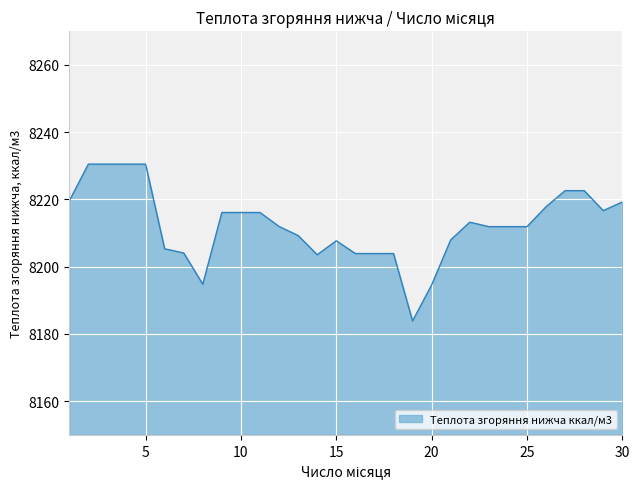

What is the greatest value displayed?

8230.5